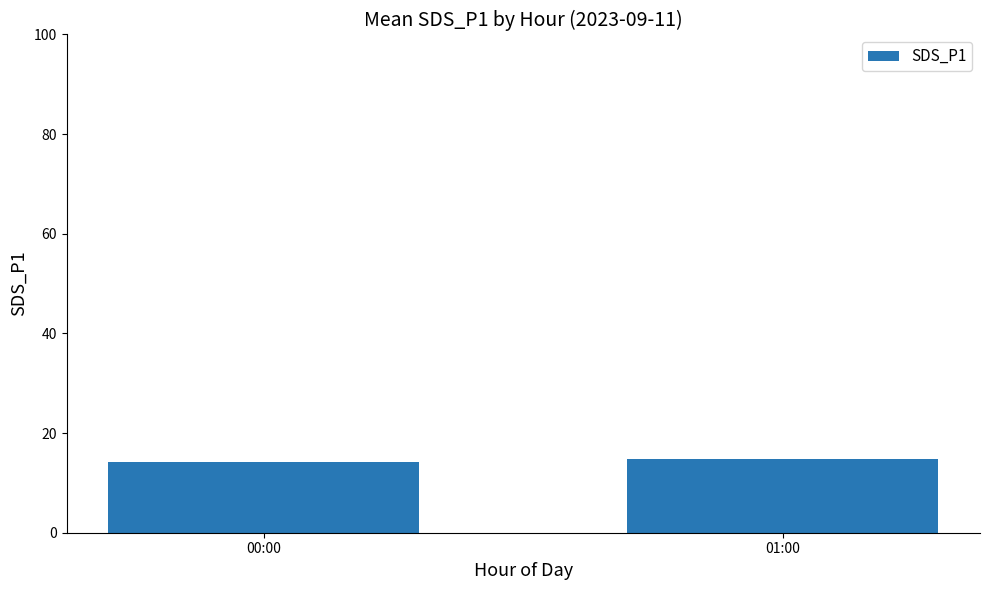

Reading right to left, what are all the values shown in this chart?

14.8	14.2